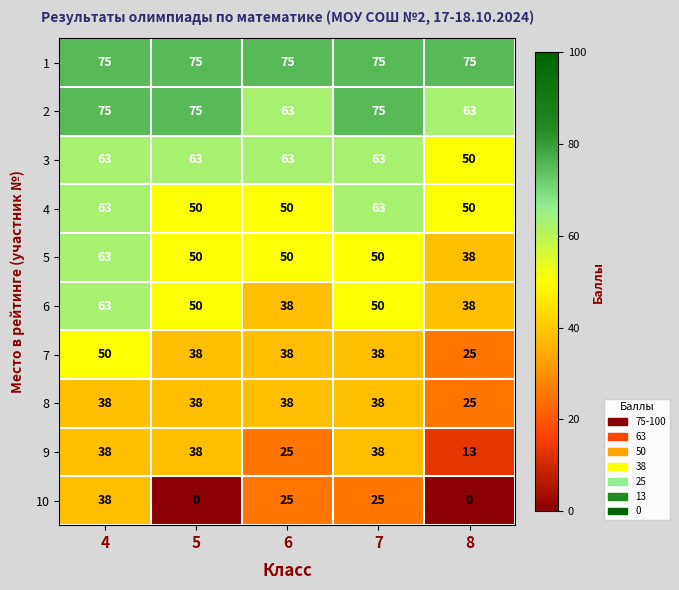

How many distinct data groups are displayed?

10